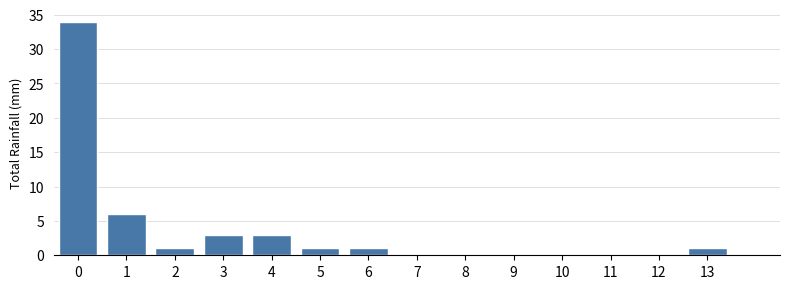

Reading left to right, extract all data points from this chart.

0=34	1=6	2=1	3=3	4=3	5=1	6=1	7=0	8=0	9=0	10=0	11=0	12=0	13=1